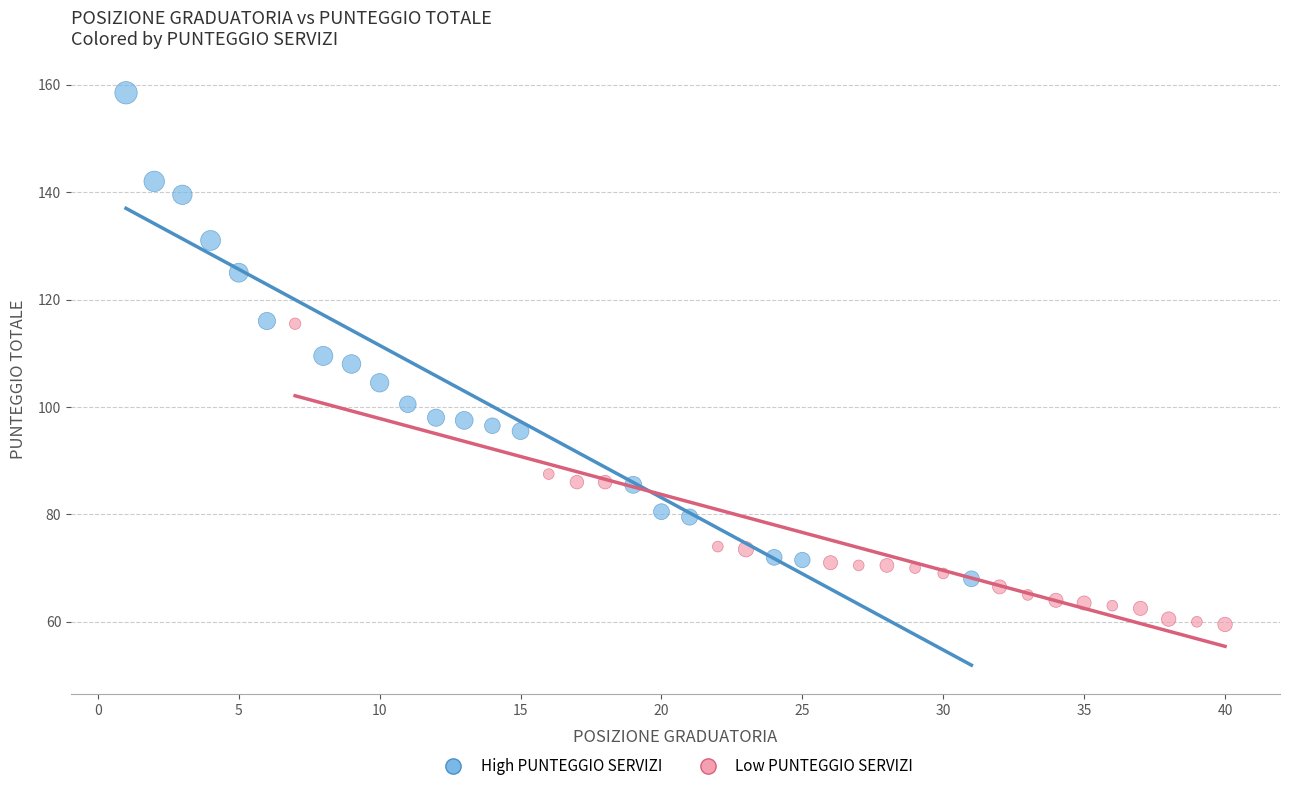

Which series contains the highest Y value?

High PUNTEGGIO SERVIZI